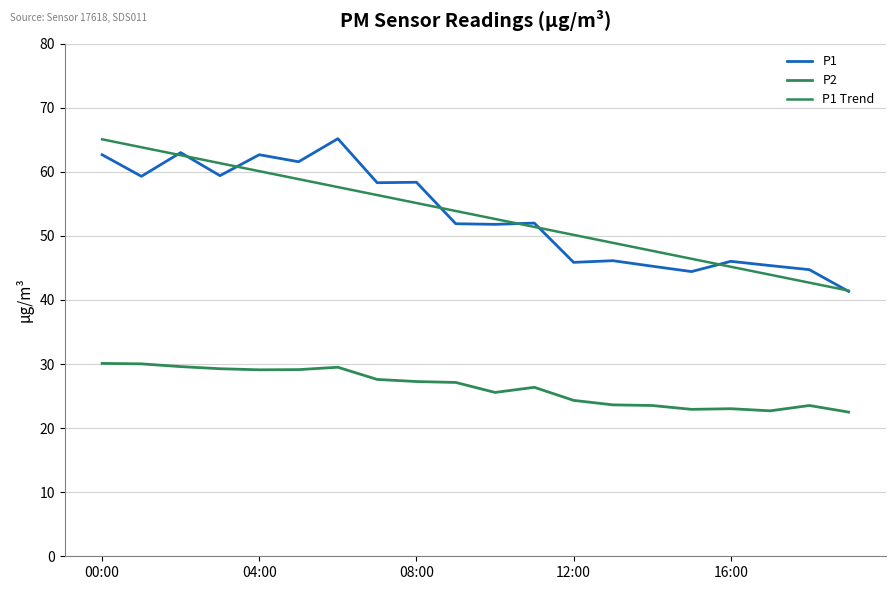

Is this an area chart (filled region under the line)?

No